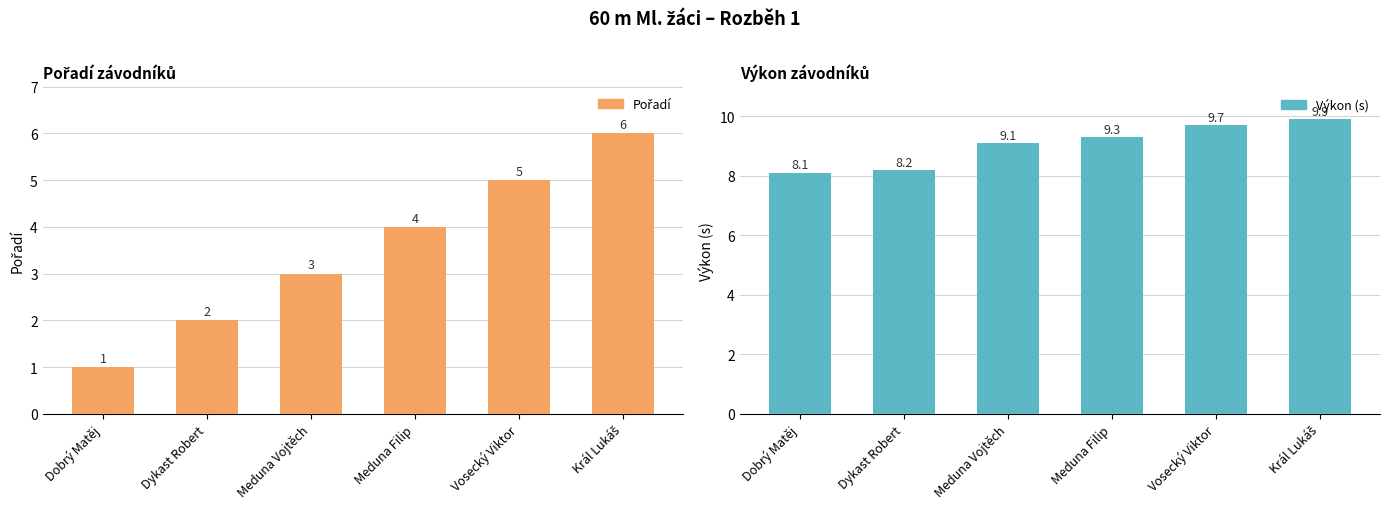

How many distinct data groups are displayed?

2